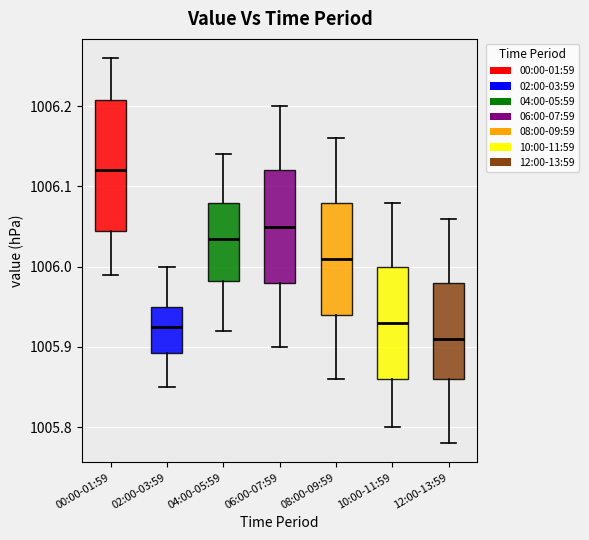

Which box is the tallest, from its lower edge to its upper edge?

00:00-01:59